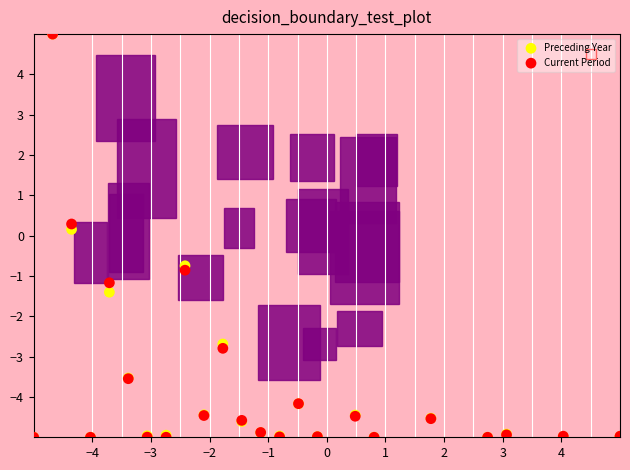

In the Current Period series, what Y value is closest to 0?

0.3